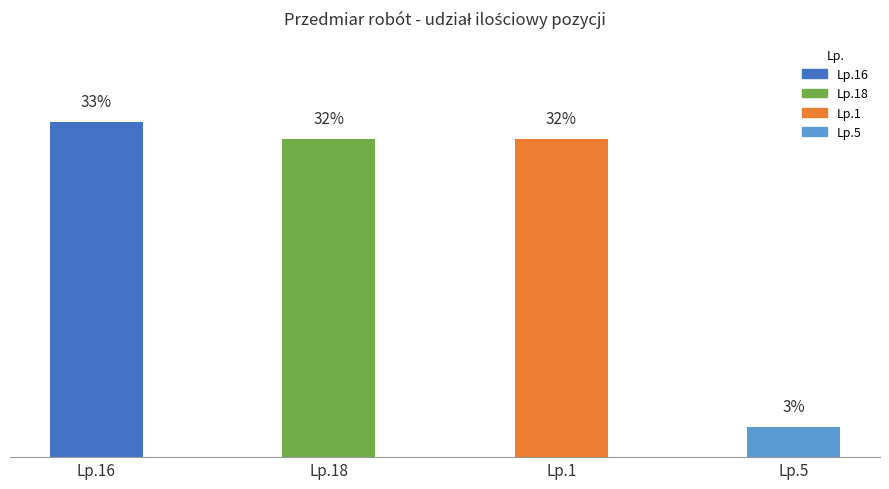

Read the value at Lp.5.

3.0